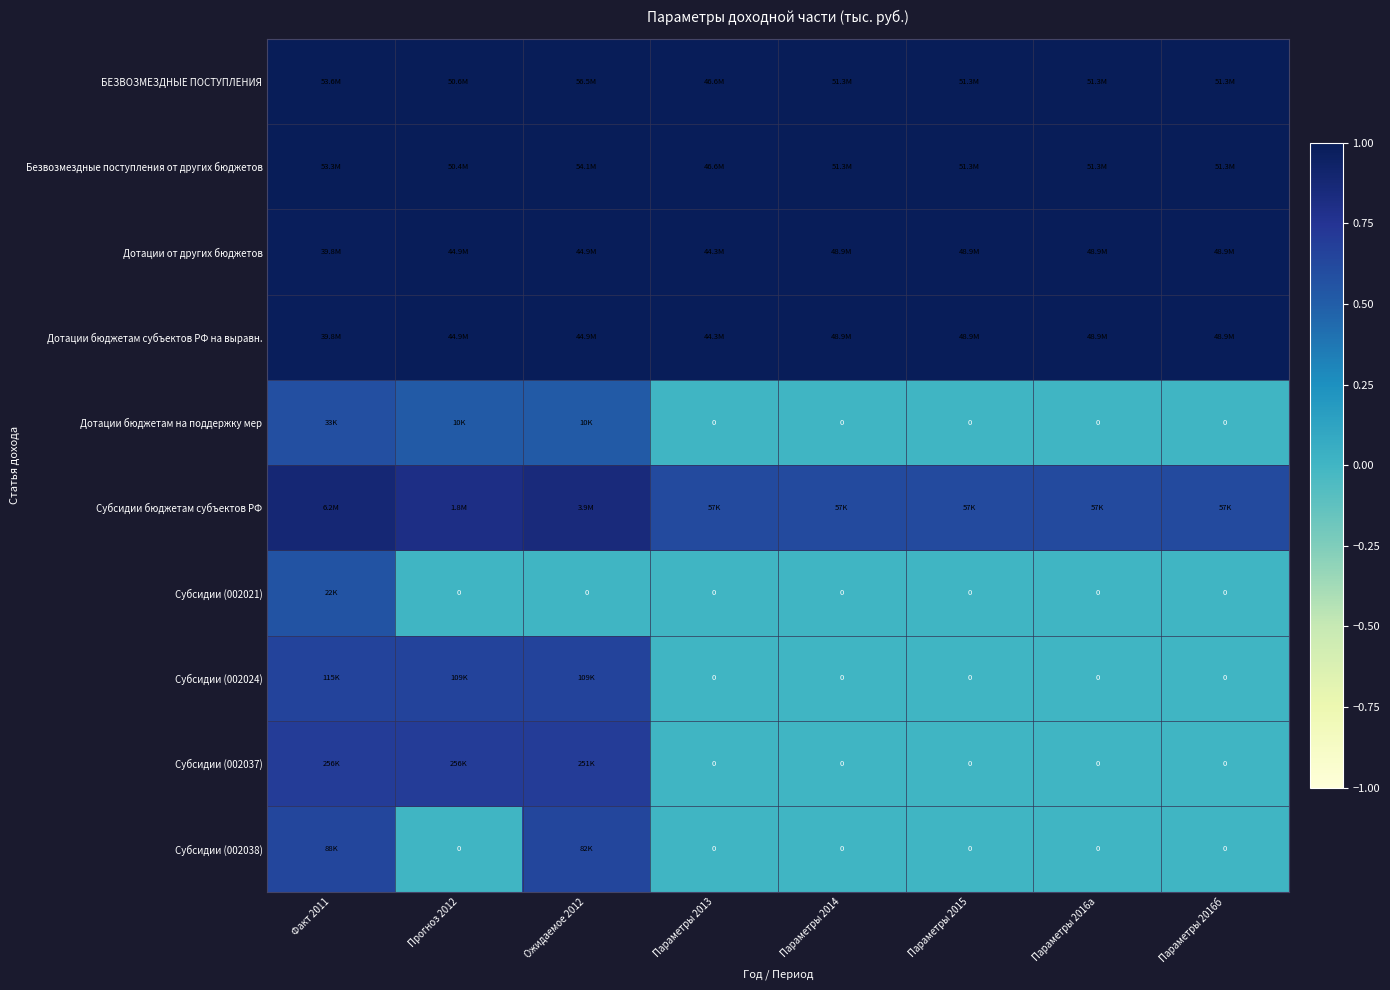

Which category has the highest value across all series?

Ожидаемое 2012